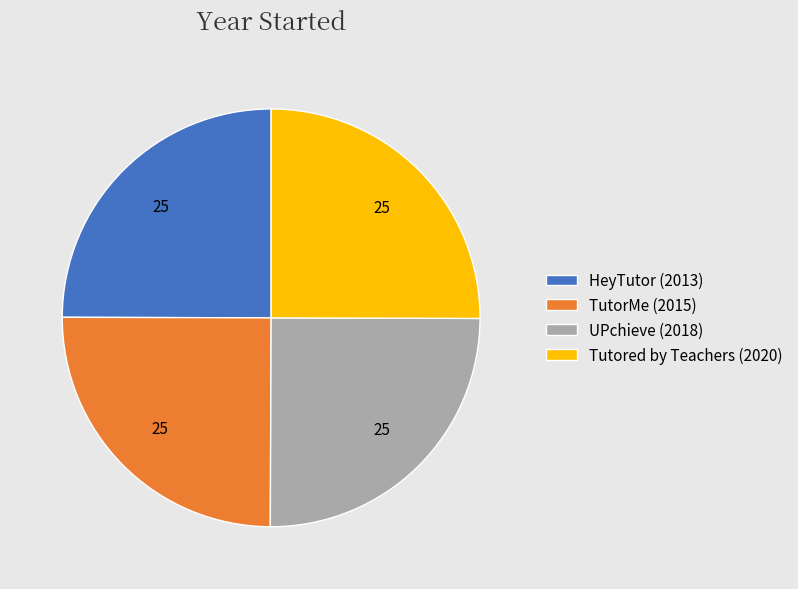

Count the number of slices in the pie.

4